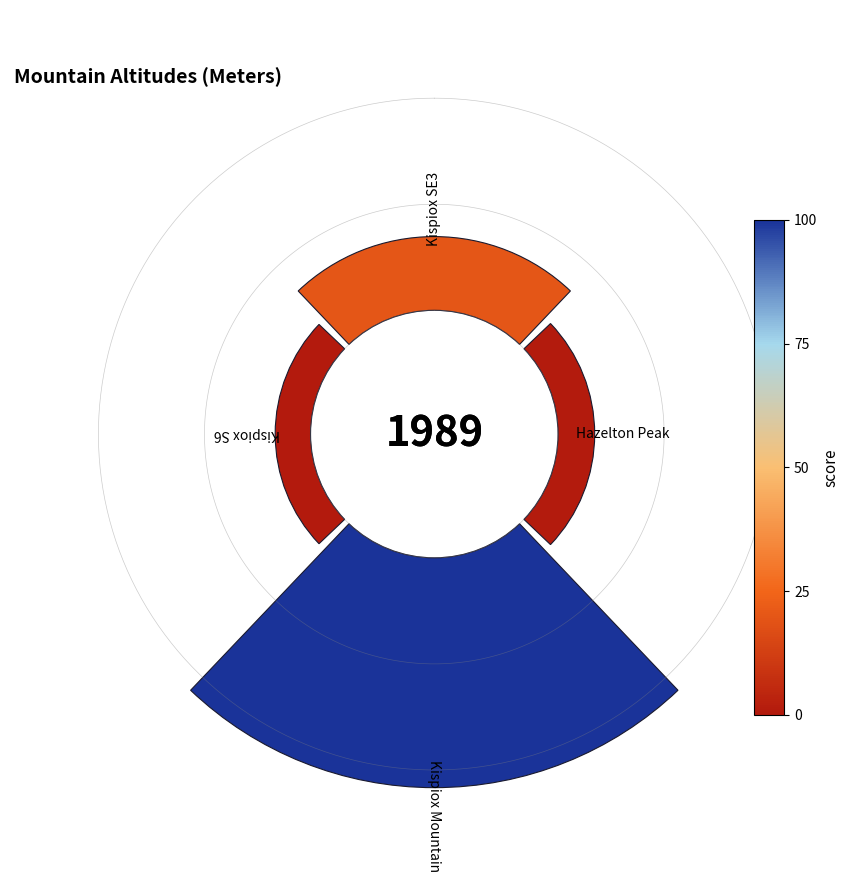

What portion of the pie excludes Kispiox SE3?

80.4%